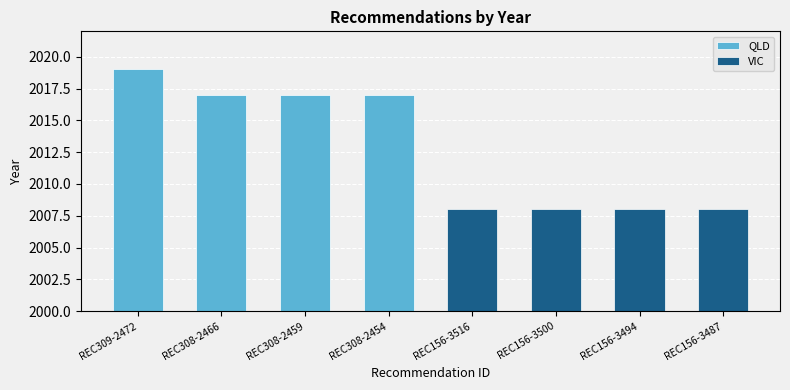

How many QLD values are between 2017 and 2019?

4